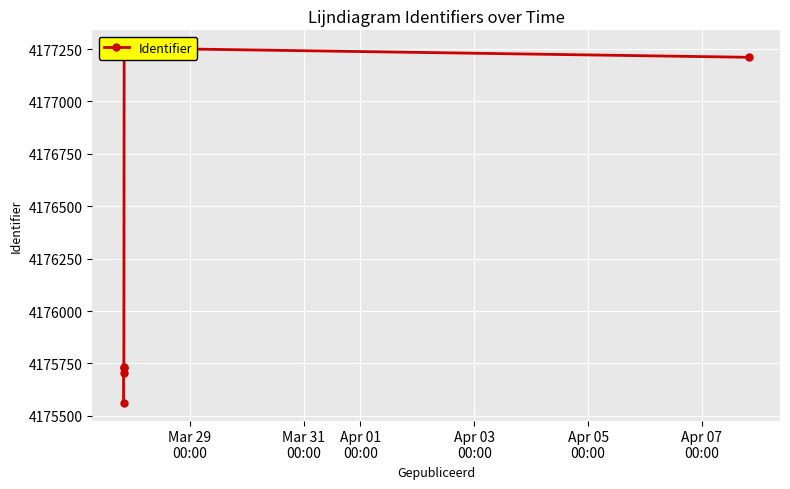

At which label is the value closest to 4176408?

Apr 01
00:00